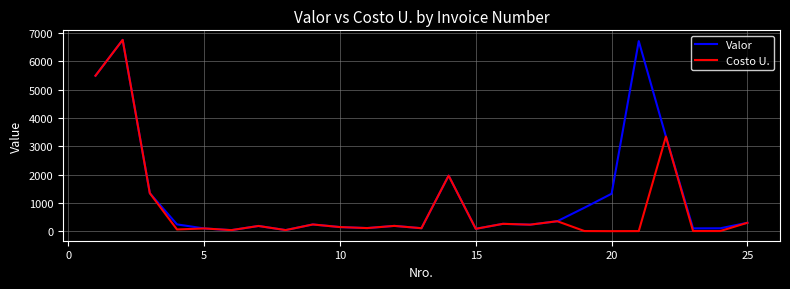

How many values in the Valor series exceed 237?

13